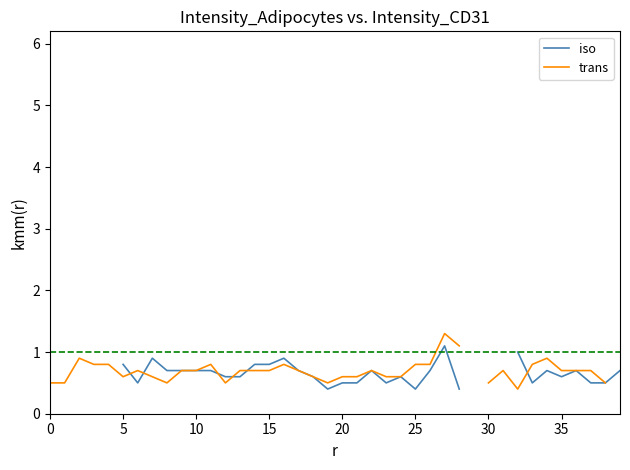

Is it true that iso equals 0.7 at 11?

True